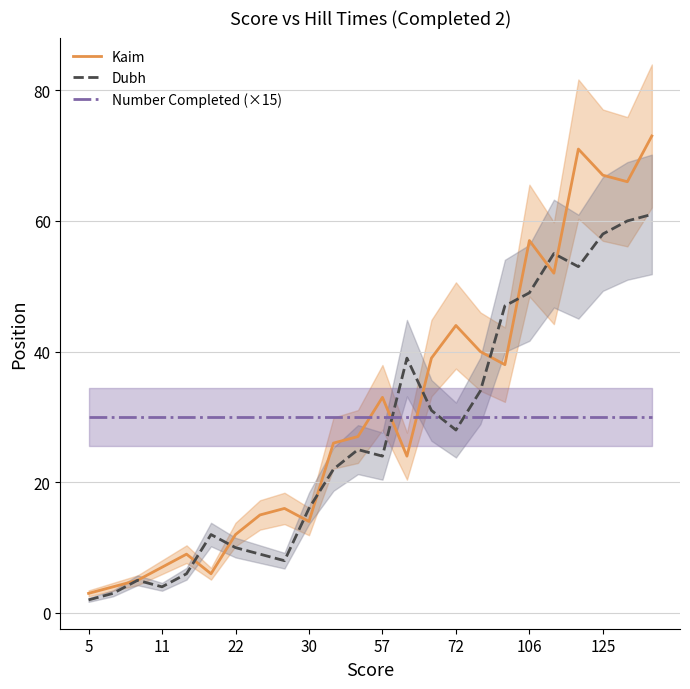

At how many categories does at least one series exceed 33?

11